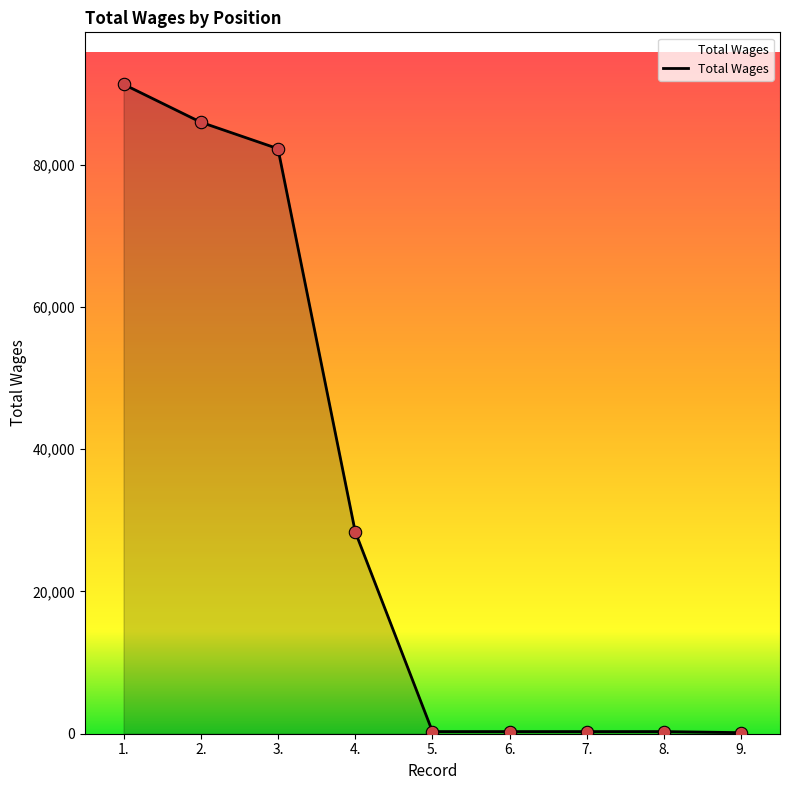

Approximately how many times larger is the value at 3. compared to 2.?

1.0